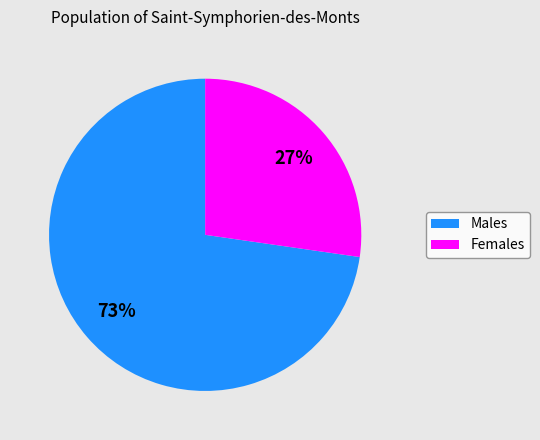

Is there any slice that represents more than half of the pie?

Yes